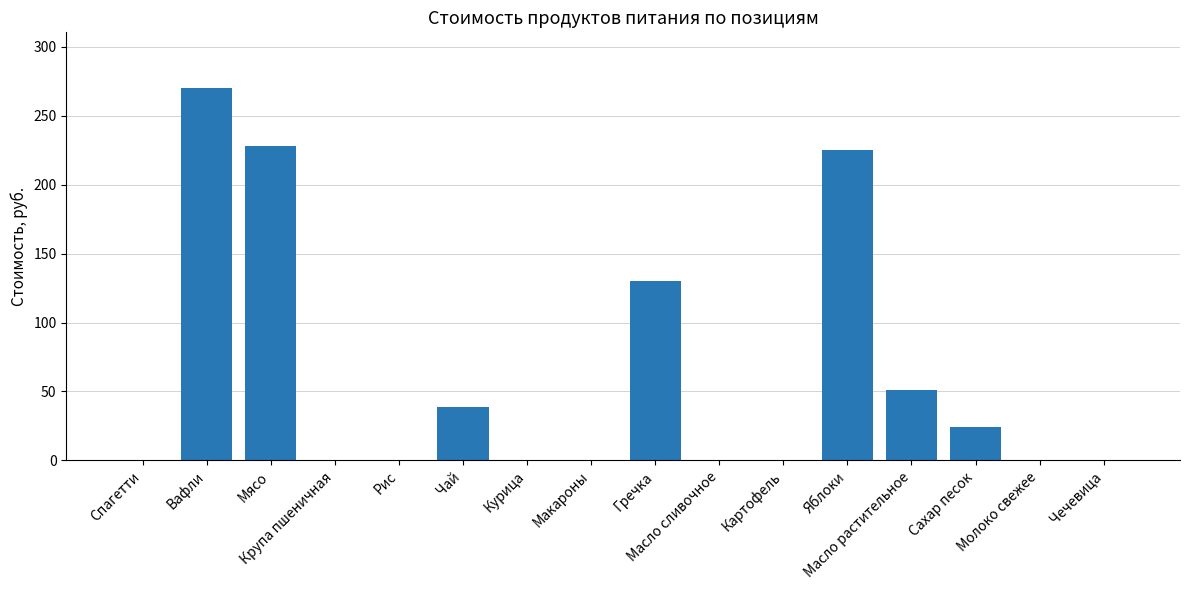

What value does the data have at Масло растительное?

51